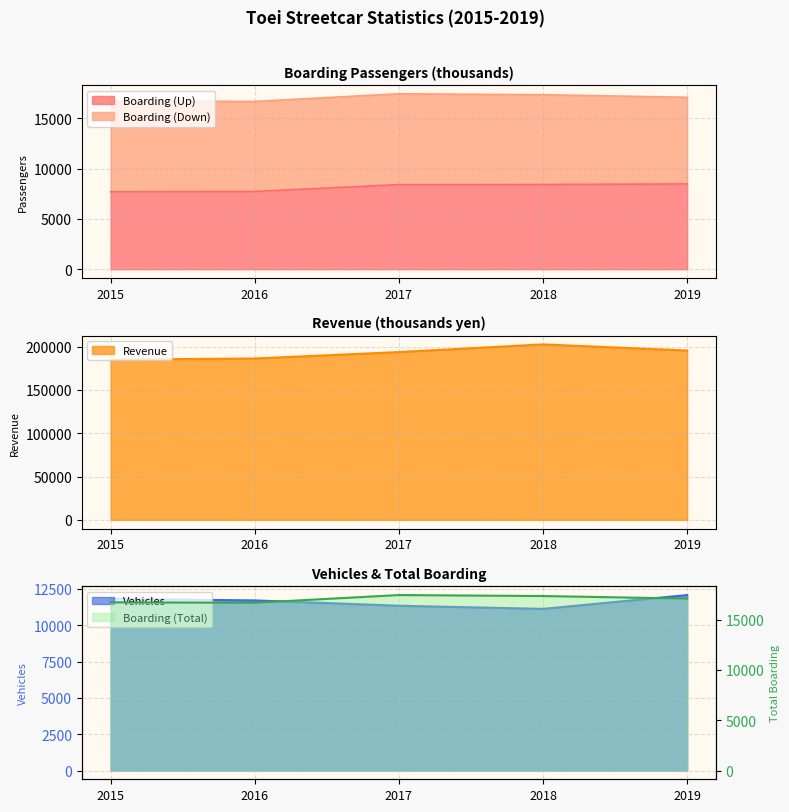

What is the highest value of the Boarding (Up) series?

8476